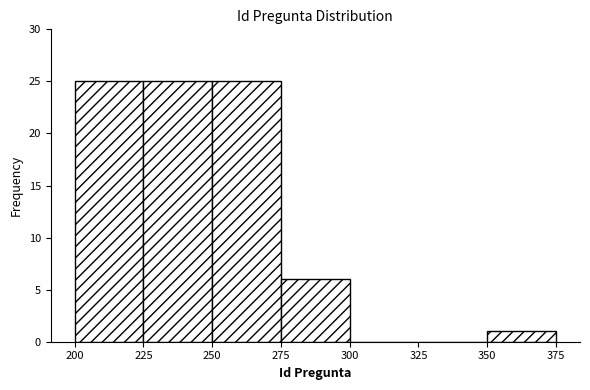

Reading left to right, list every bar in this chart as the range it spans on the x-axis followed by its height. The values are not printed on the chart, so give them approximately, as read against the axis.

200 to 225: 25
225 to 250: 25
250 to 275: 25
275 to 300: 6
300 to 325: 0
325 to 350: 0
350 to 375: 1